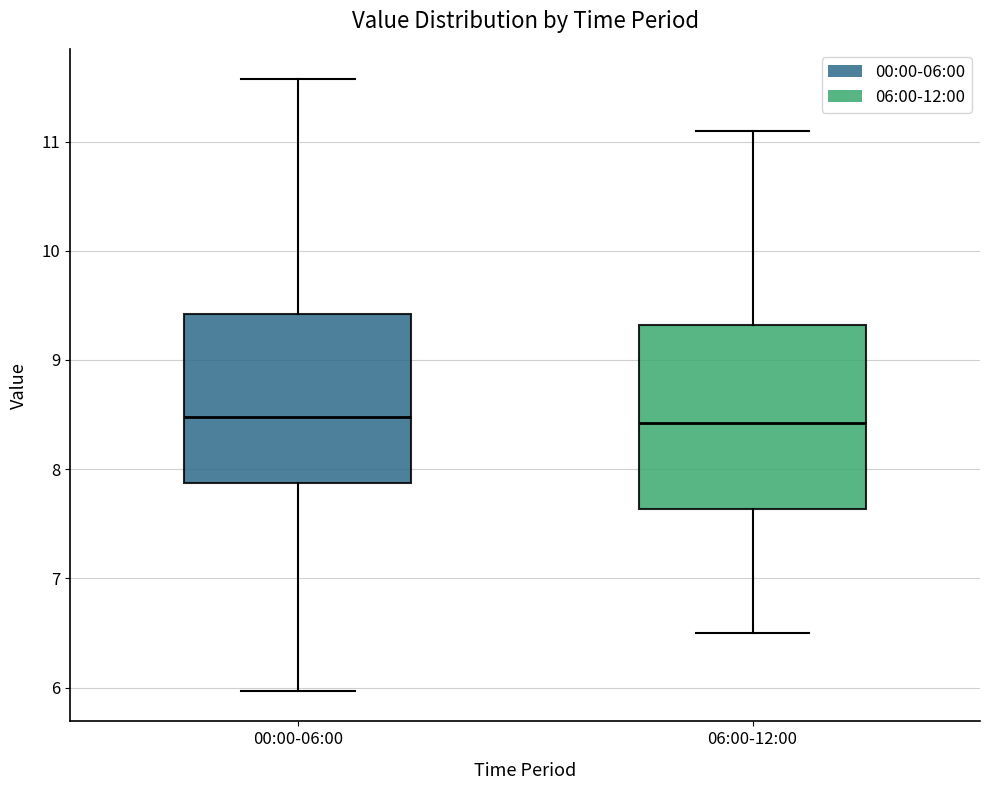

Reading left to right, read every box against the y-axis: the position of its median line, the range the box covers, and the ends of its whiskers. The values are not printed on the chart, so give them approximately, as read against the axis.

00:00-06:00: median 8.5, box 7.9 to 9.4, whiskers 6.0 to 11.6
06:00-12:00: median 8.4, box 7.6 to 9.3, whiskers 6.5 to 11.1